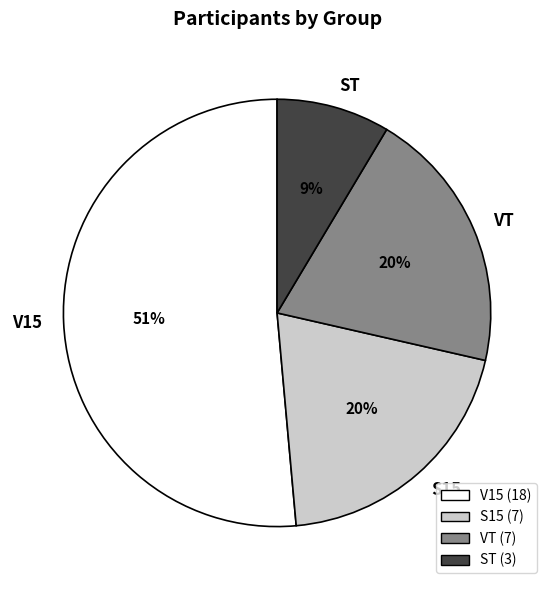

Which category accounts for the majority?

V15